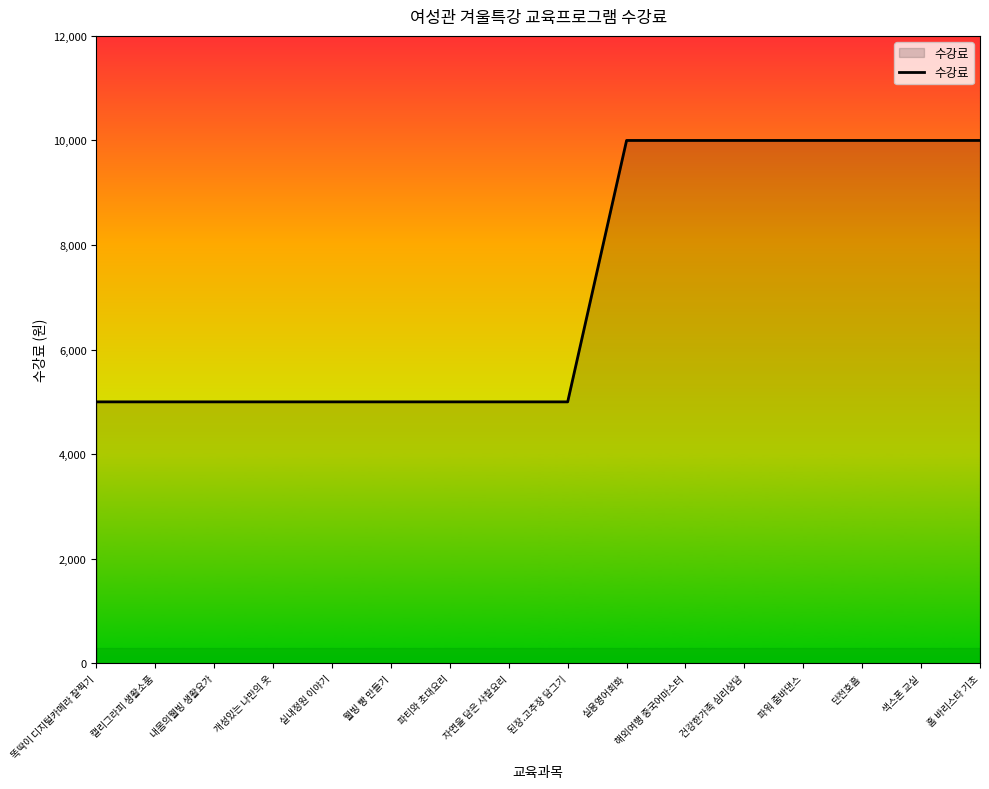

The chart shows a value of 1845 at 웰빙 빵 만들기. True or false?

False